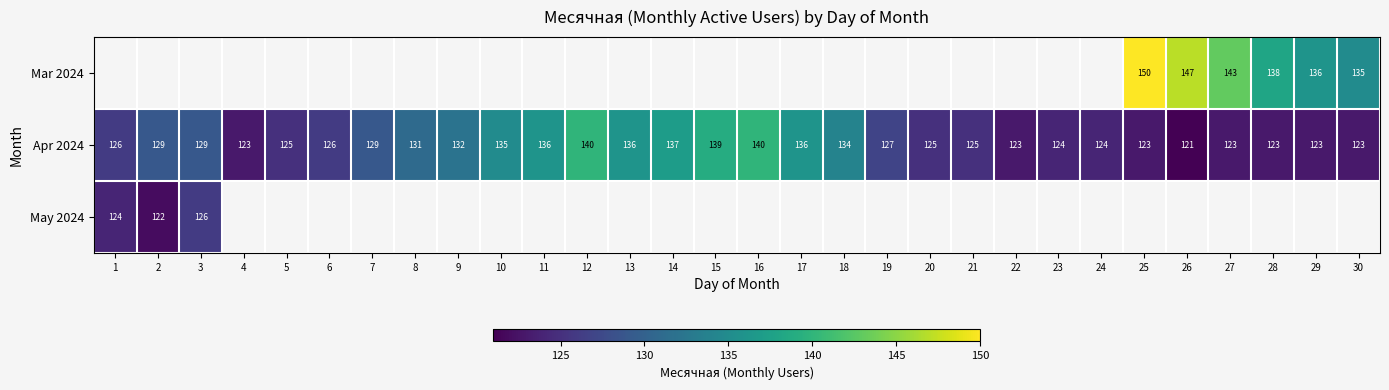

What is the average value of the Apr 2024 series?

129